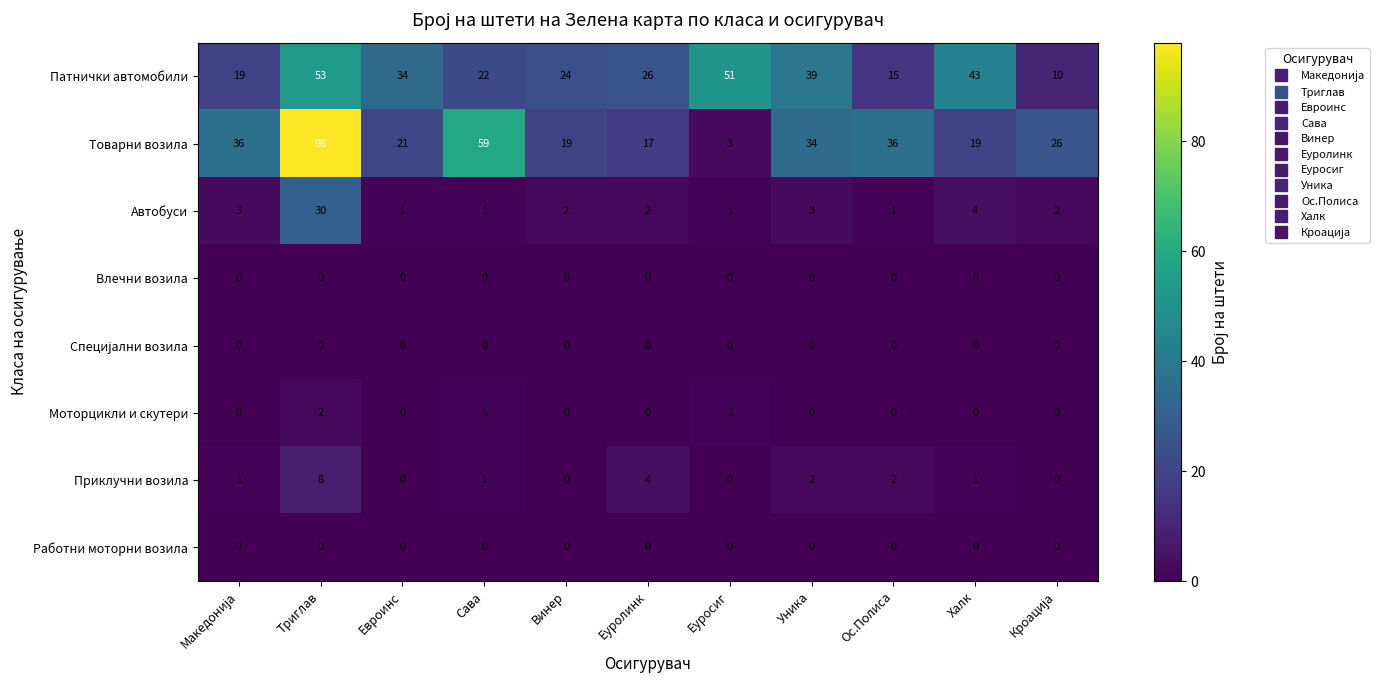

The value of Автобуси at Евроинс is 2. True or false?

False